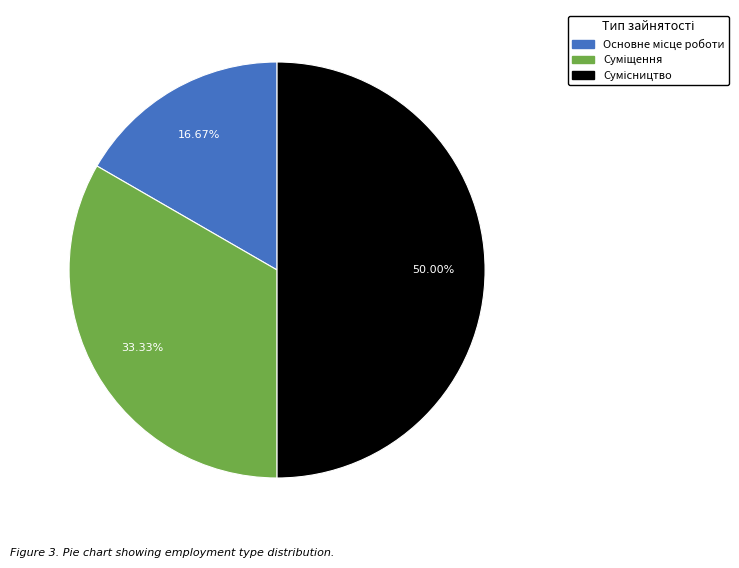

How many slices are in this pie chart?

3